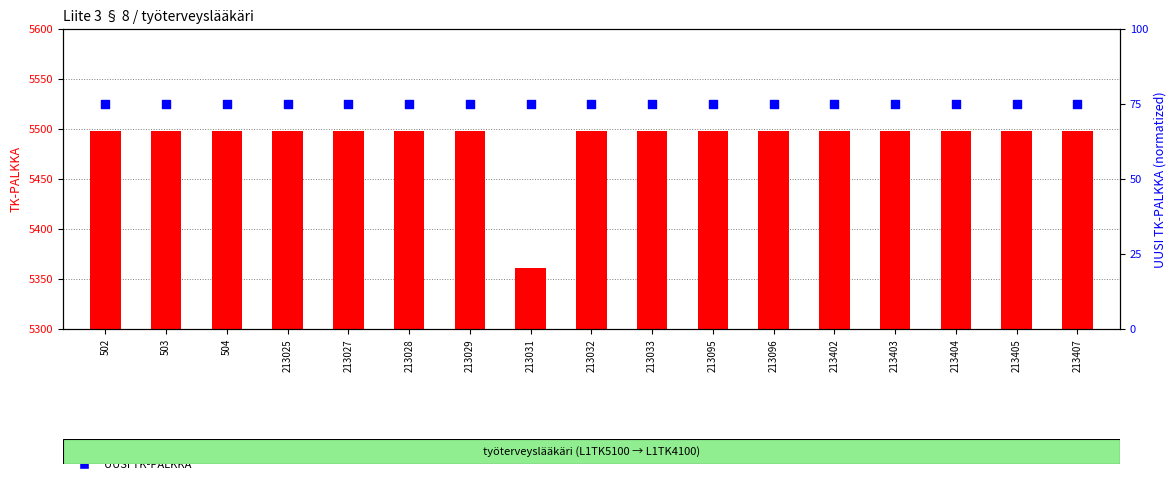

Is the value of UUSI TK-PALKKA at 213029 greater than the value of TK-PALKKA at 502?

No